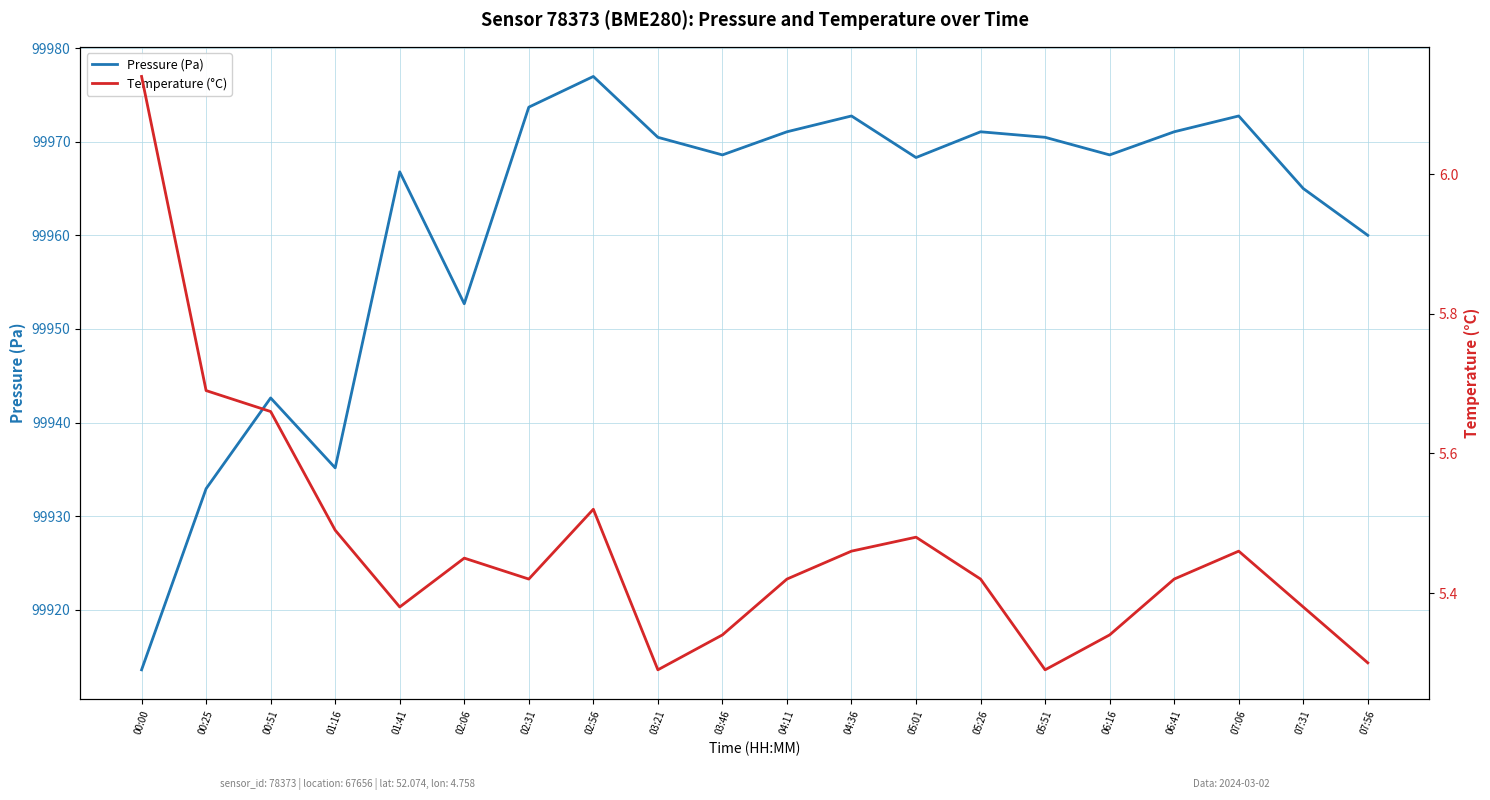

The Temperature (°C) series shows 5.5 at 01:16. True or false?

True